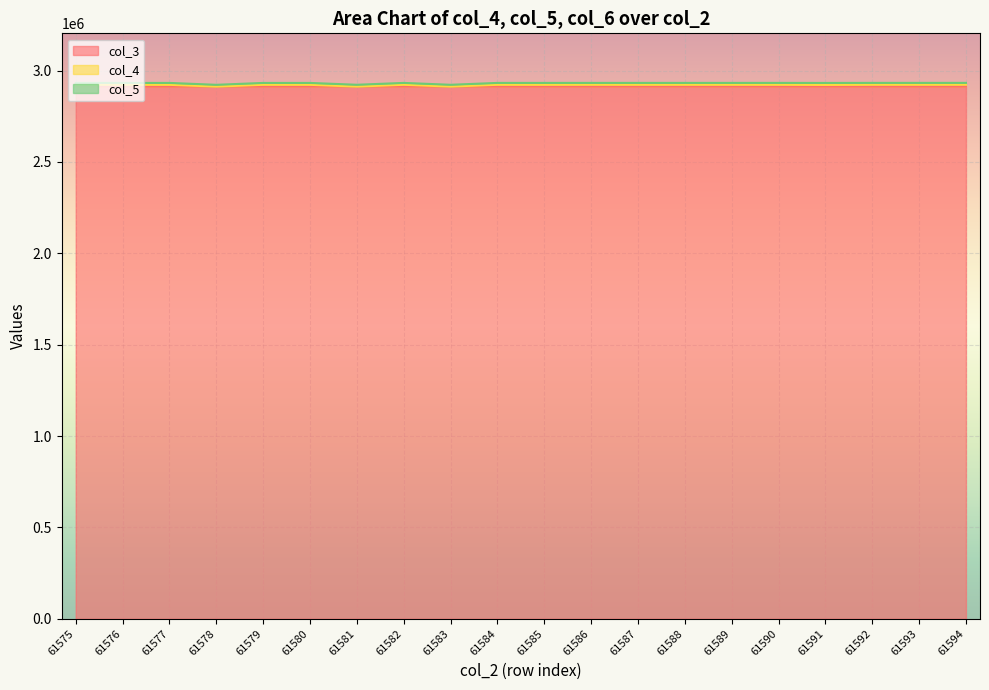

How many categories are shown in the chart?

20